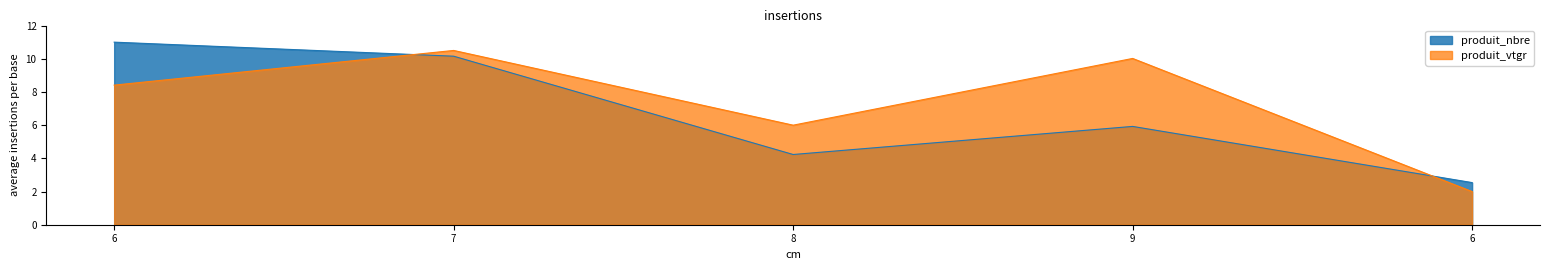

How many lines are shown in the chart?

2